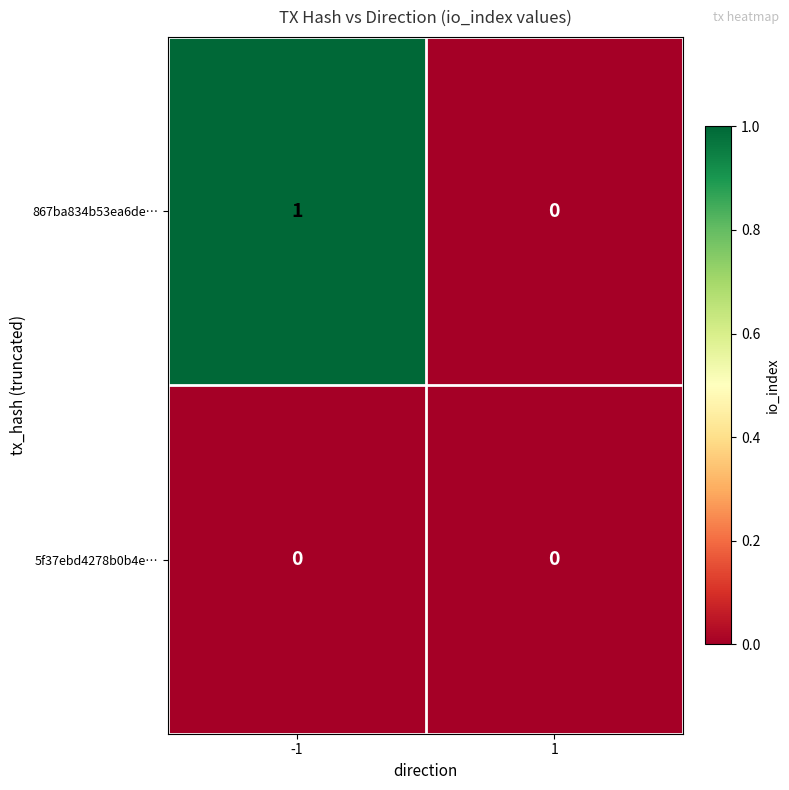

Which series has the widest spread of values?

867ba834b53ea6de…